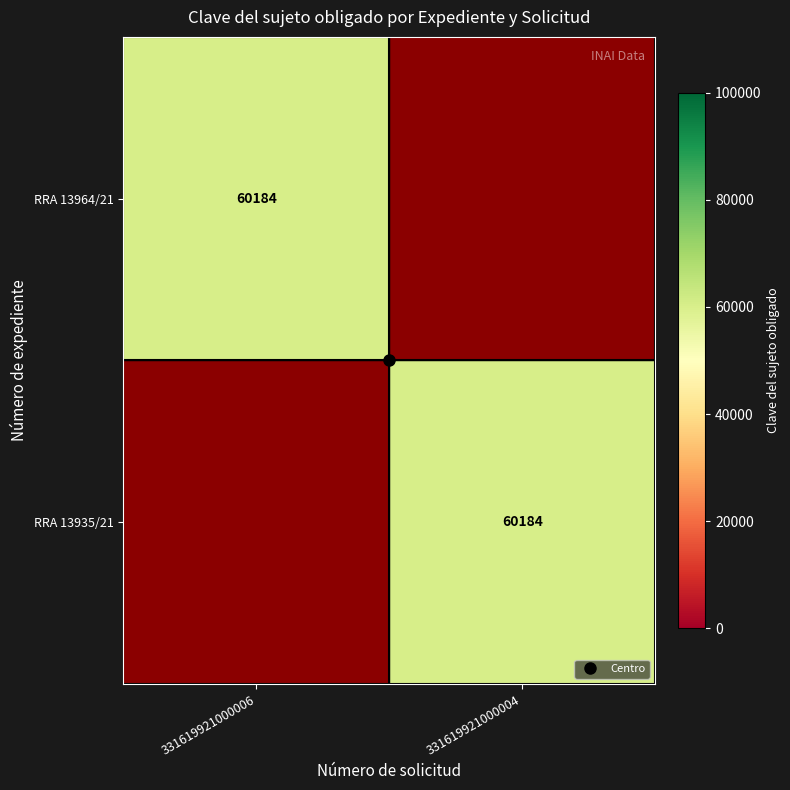

How many series are shown in this chart?

2